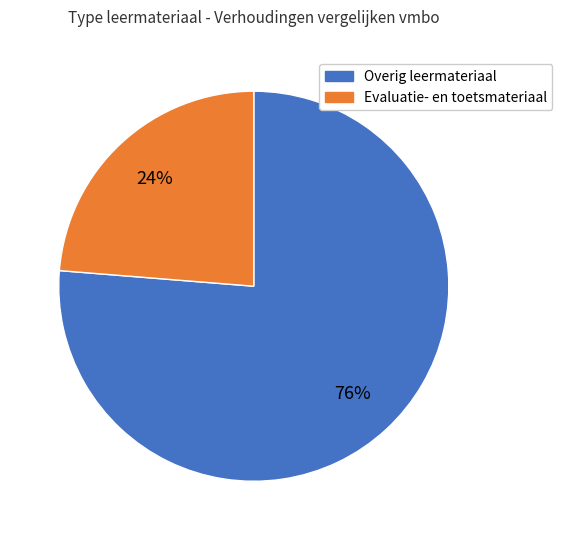

Is there any slice that represents more than half of the pie?

Yes